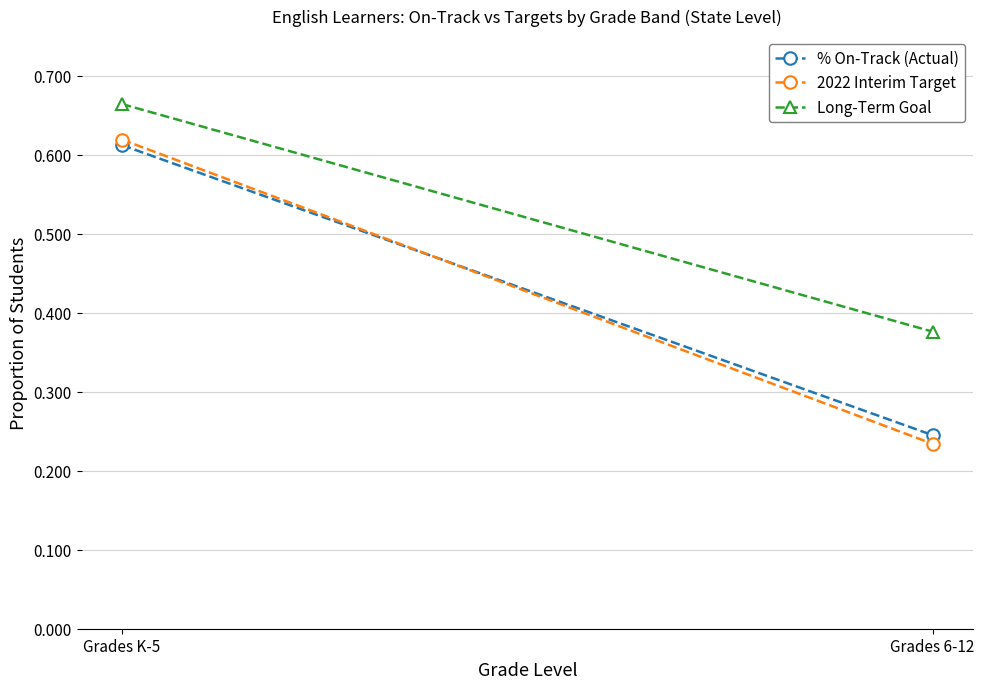

Which series has the widest spread of values?

2022 Interim Target